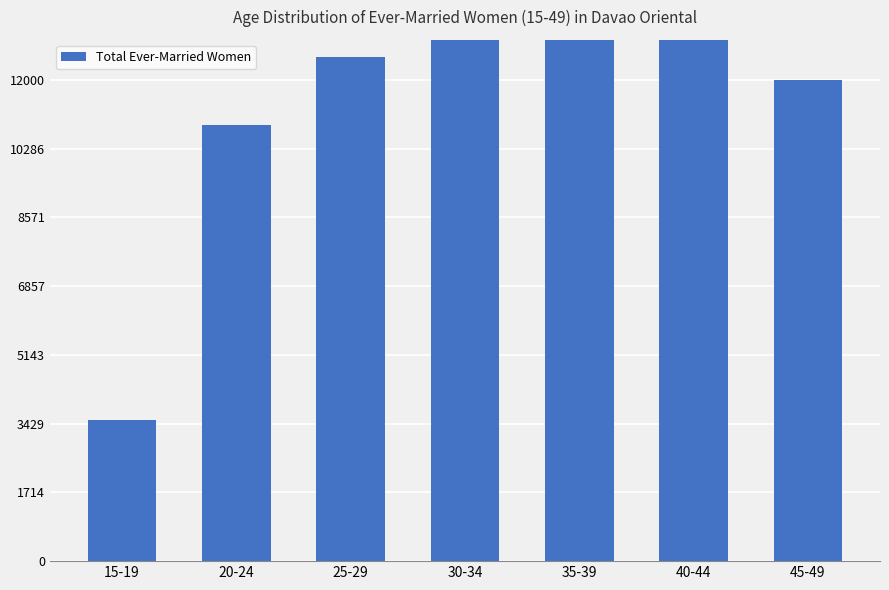

Read the value at 45-49, to the nearest 10.

11990